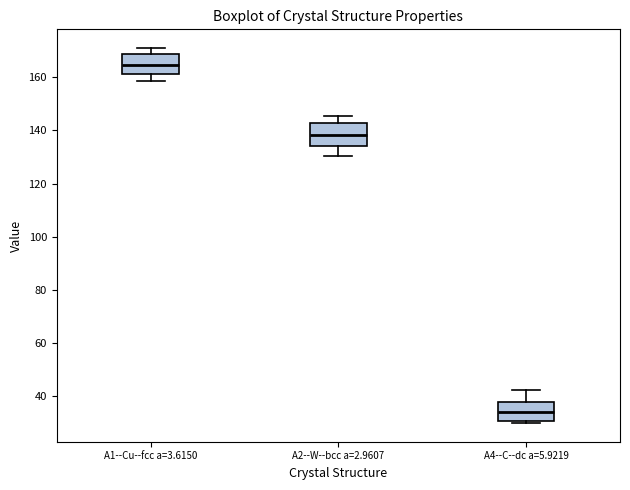

Which box has the highest median line?

A1--Cu--fcc a=3.6150